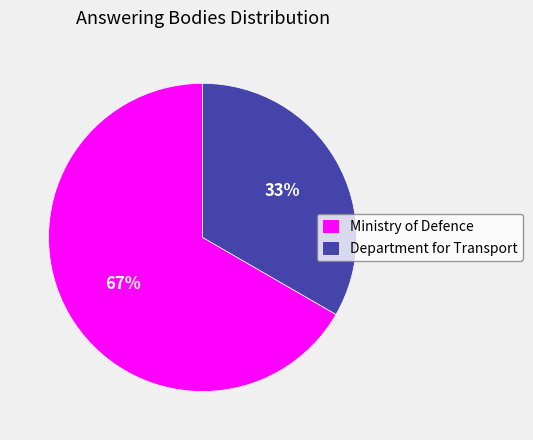

Which category has the smallest portion of the pie?

Department for Transport